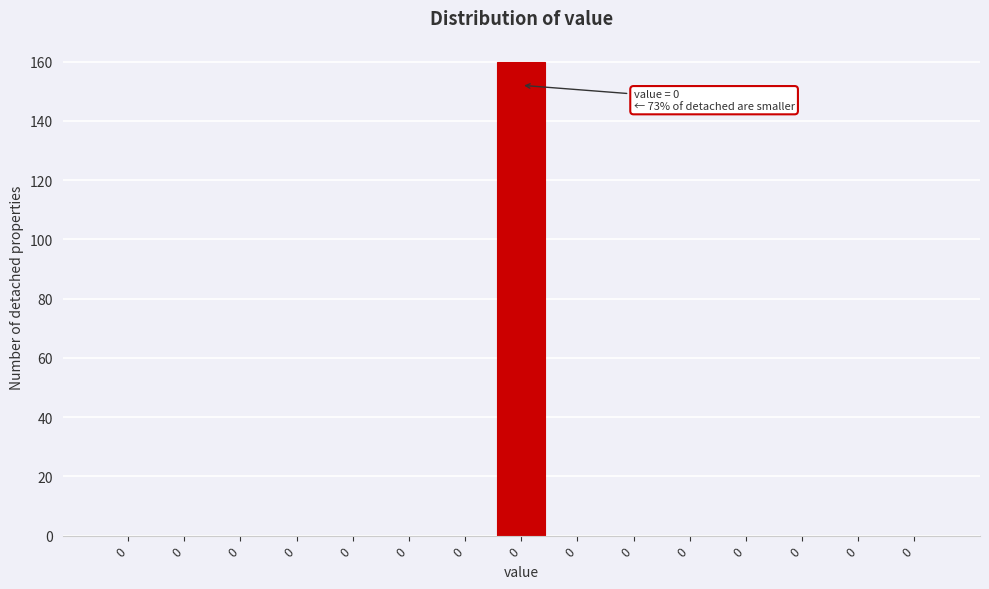

How many distinct data groups are displayed?

1